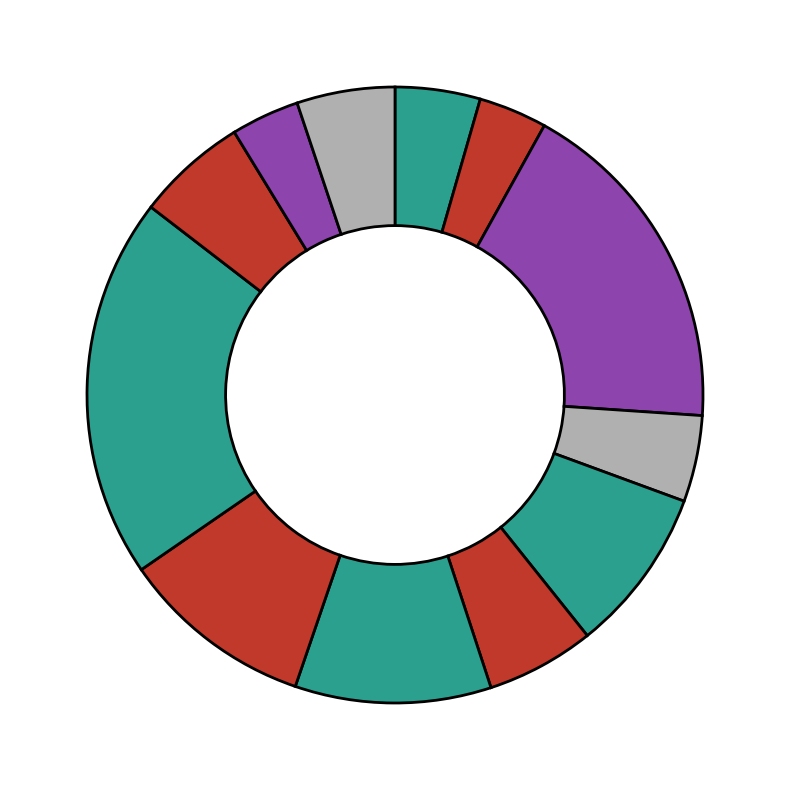

Rank the categories by value from lowest to highest.

сыр порционно, хлеб полезный, масло сливочное, яблоко, батон (обед), батон (завтрак), компот из сухофруктов, какао с молоком, гуляш из говядины, суп картофельный, омлет натуральный, каша гречневая